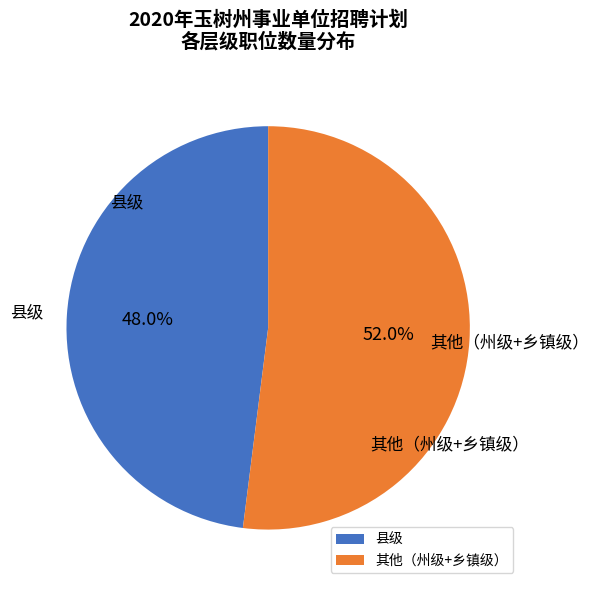

What percentage is NOT represented by 其他（州级+乡镇级）?

48.0%